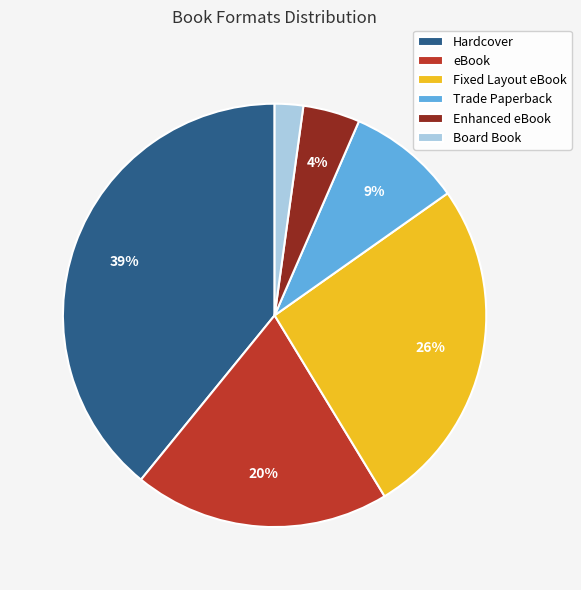

Is it true that Trade Paperback is 16% of the pie?

False